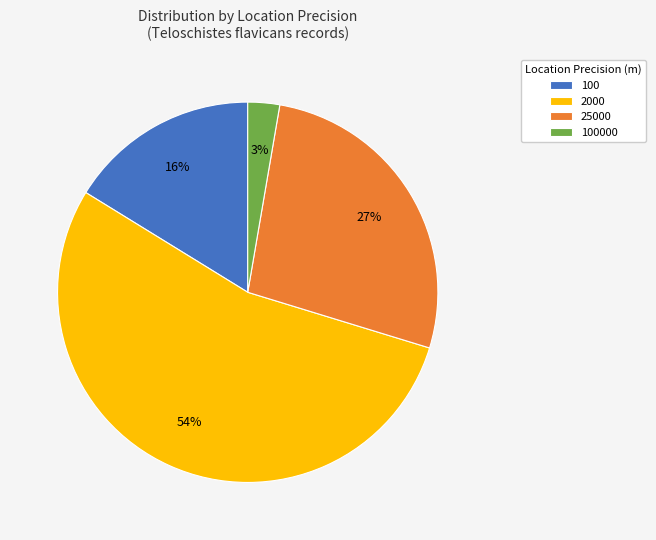

The 2000 slice represents 54% of the pie. True or false?

True